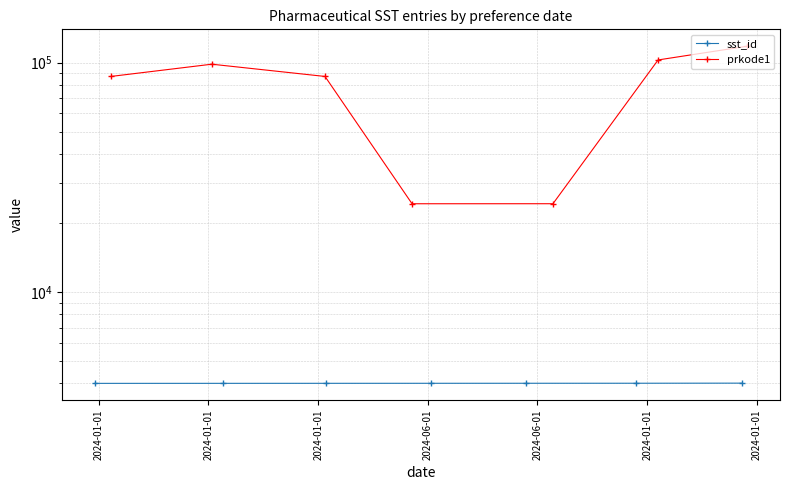

What is the minimum value shown in the chart?

4001